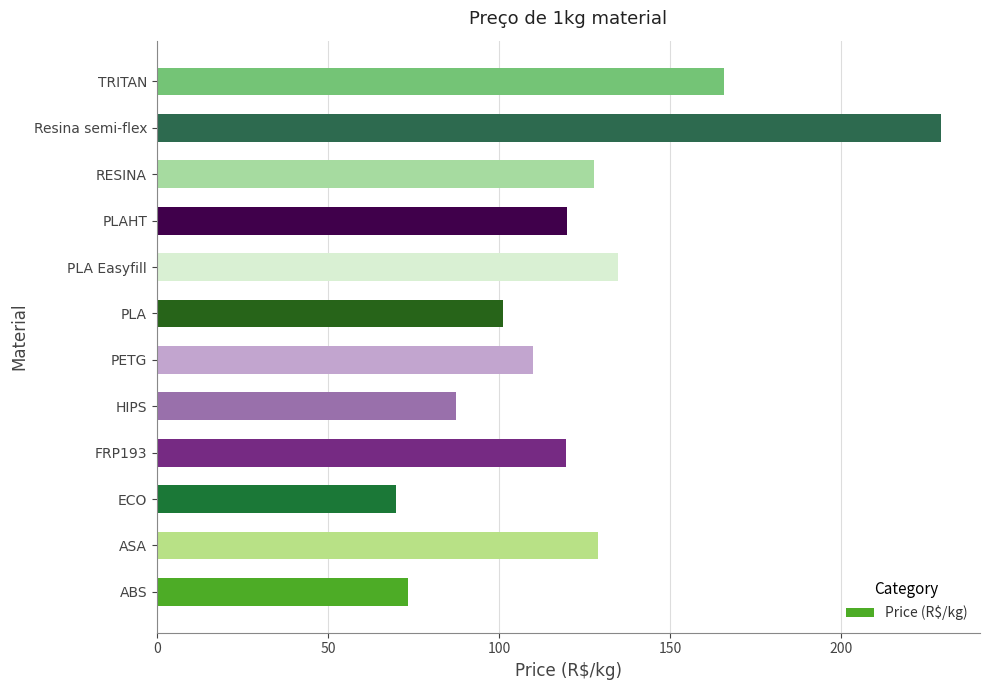

What is the minimum value shown in the chart?

69.9